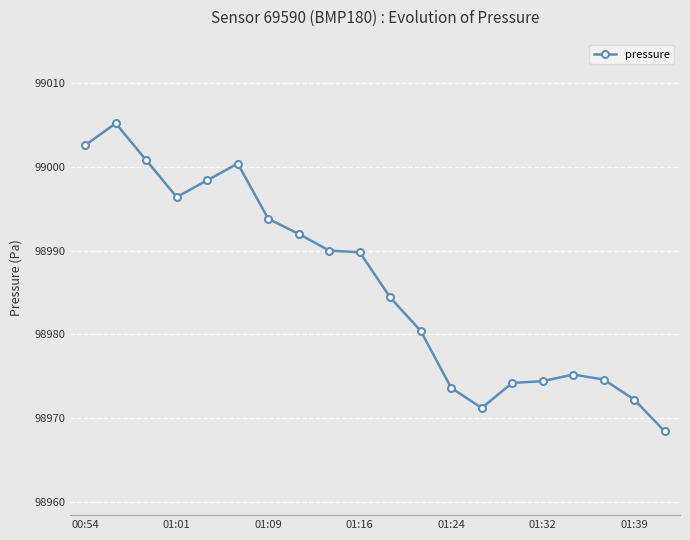

True or false: there are more than 2 points higher than both neighbors.

True